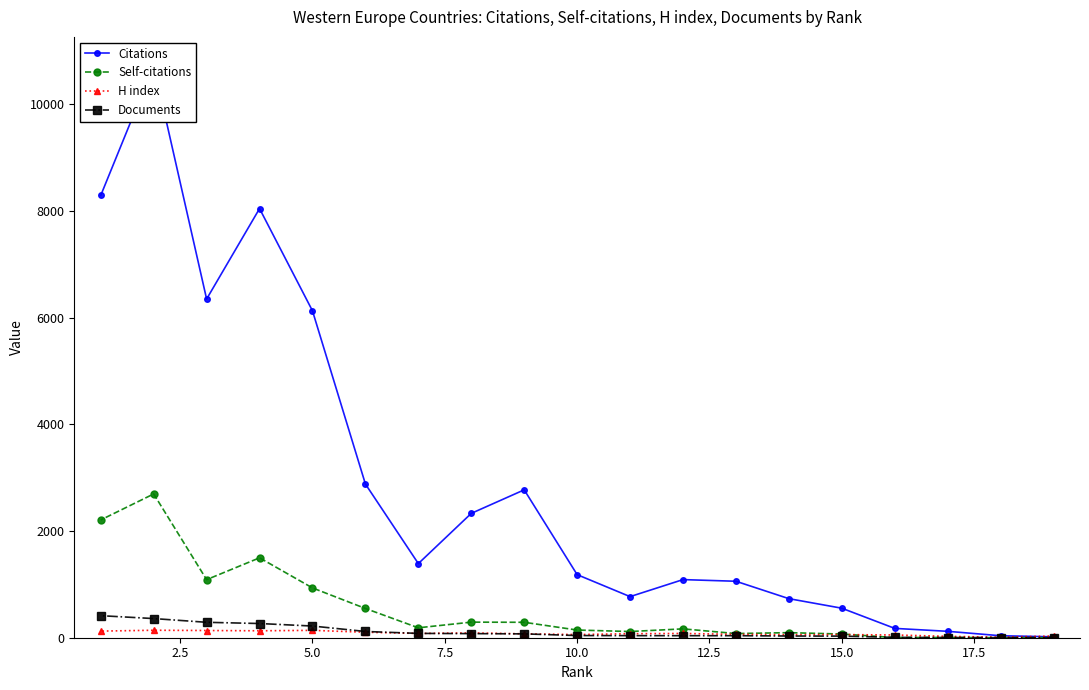

At 12.5, list the series in order from smallest to largest.

Documents, H index, Self-citations, Citations